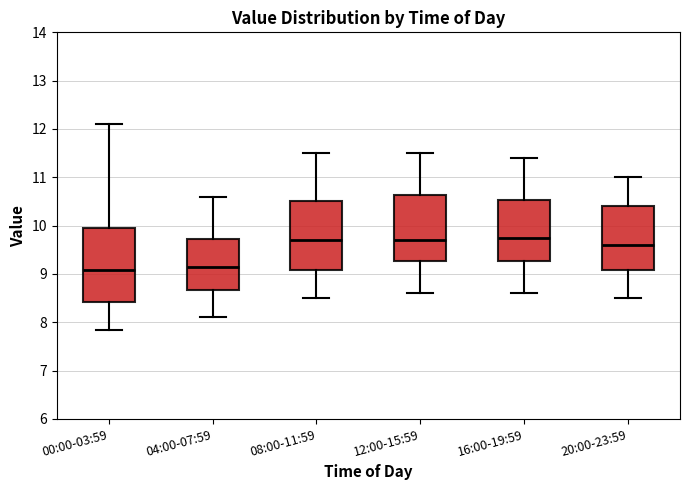

Where does the lower whisker of the box for 12:00-15:59 end on the y-axis? The values are not printed on the chart, so give them approximately, as read against the axis.

8.6